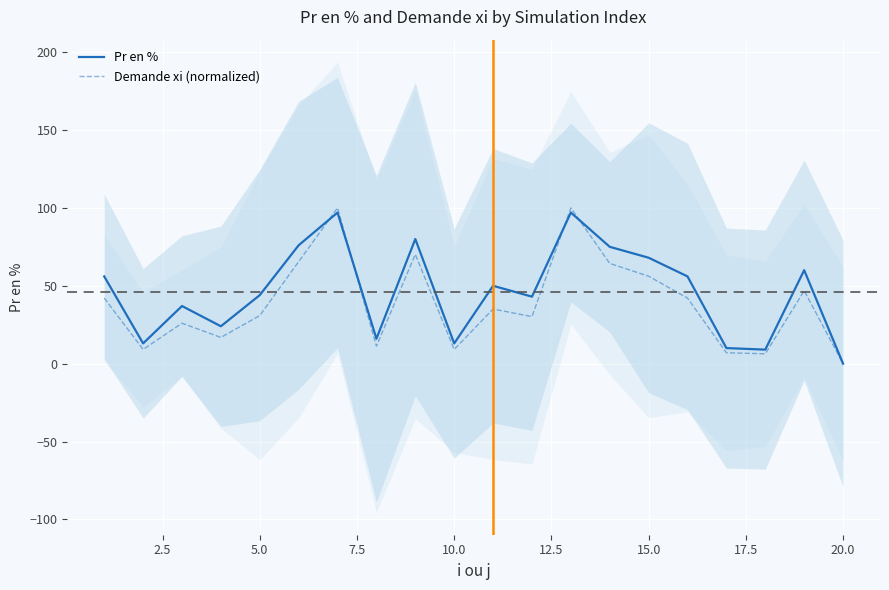

What is the difference between the second highest and minimum values in the Demande xi (normalized) series?

100.0